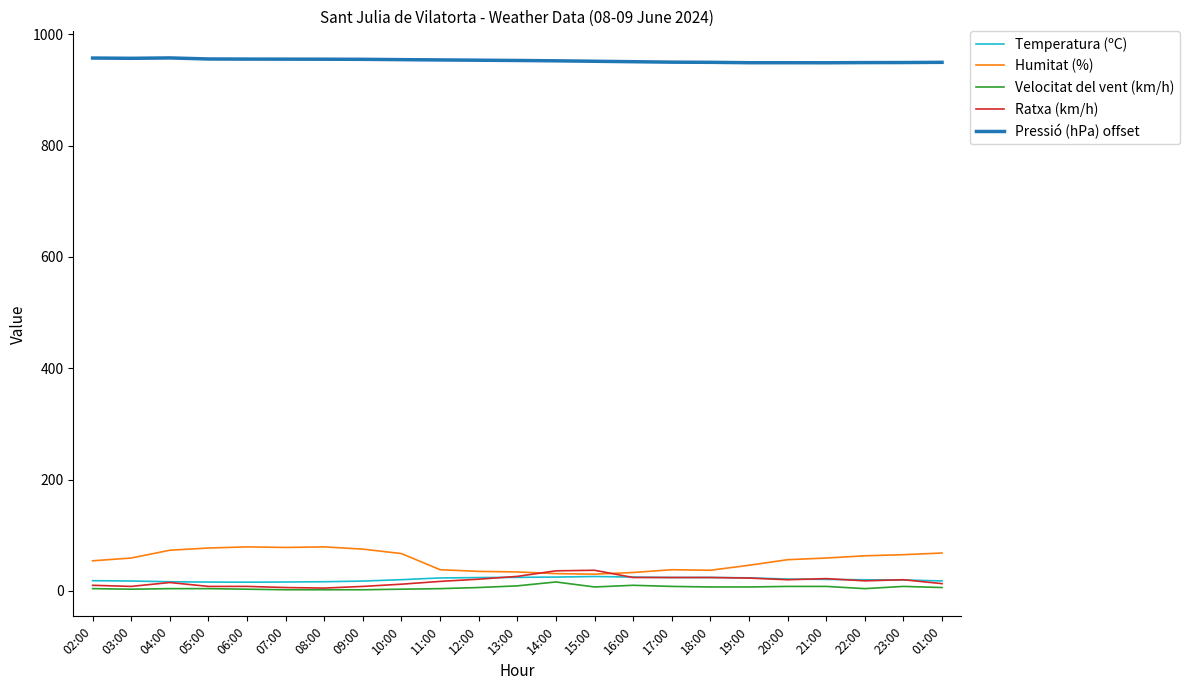

Is the value of Pressió (hPa) offset at 17:00 greater than the value of Humitat (%) at 02:00?

Yes